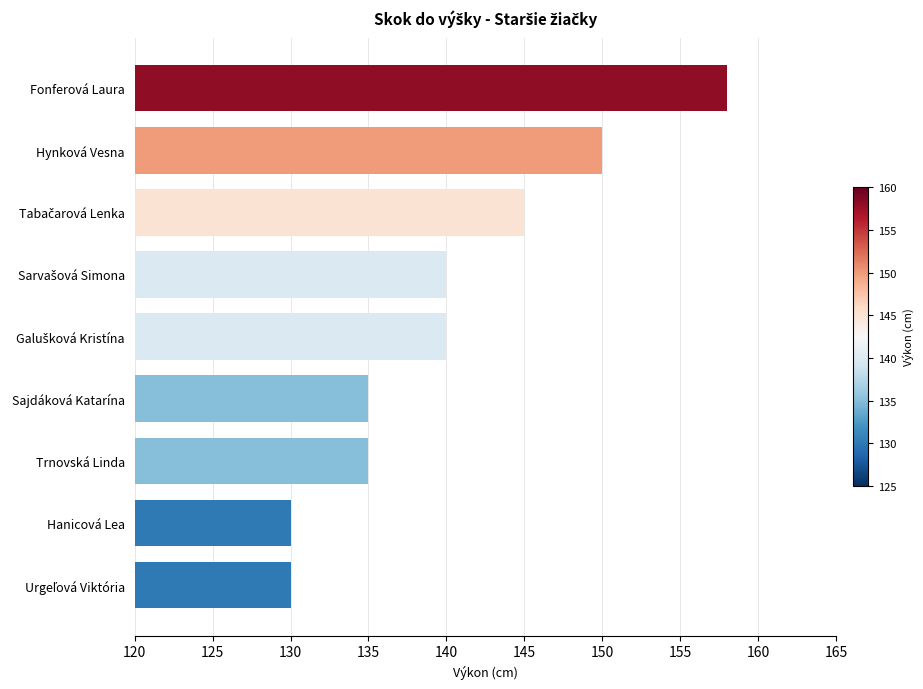

Which label corresponds to the largest value in the chart?

Fonferová Laura